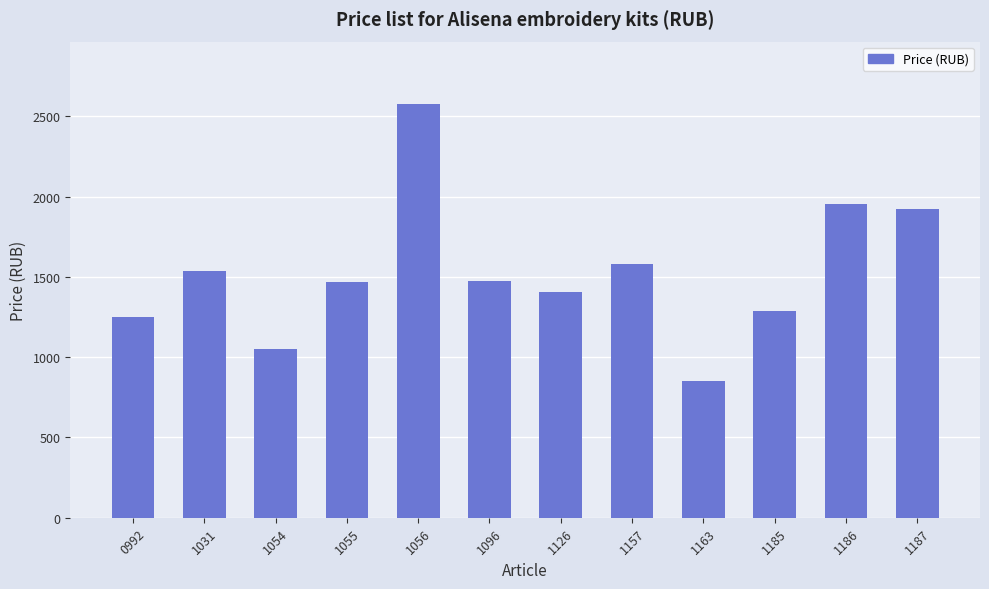

Which label corresponds to the largest value in the chart?

1056